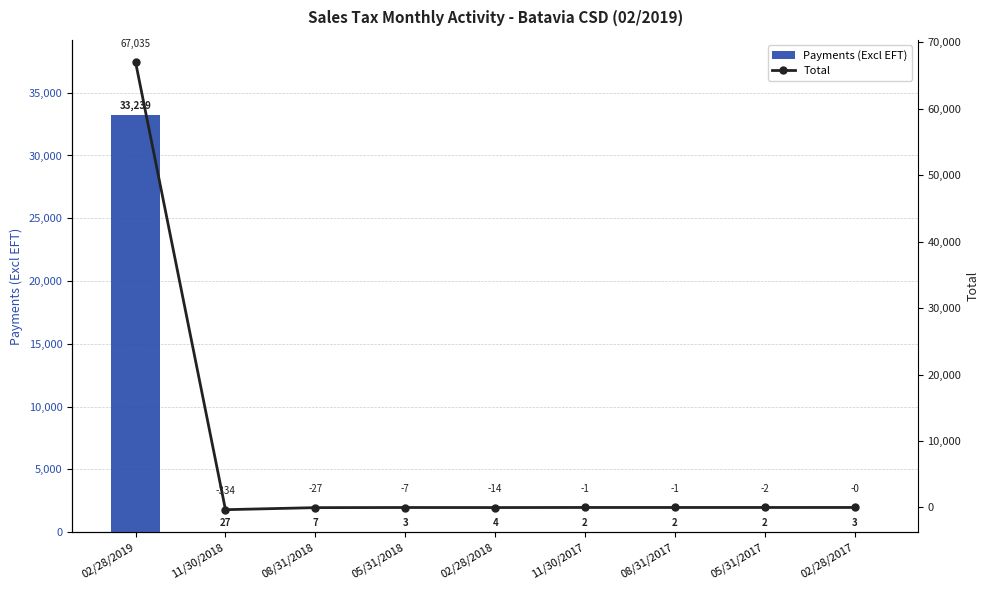

Reading left to right, list all the values displayed in this chart.

Payments (Excl EFT): 33239.2	26.5	6.7	3.3	4.5	1.8	1.6	1.8	2.9
Total: 67034.6	-334.0	-26.7	-7.0	-14.4	-1.5	-0.8	-1.6	-0.0